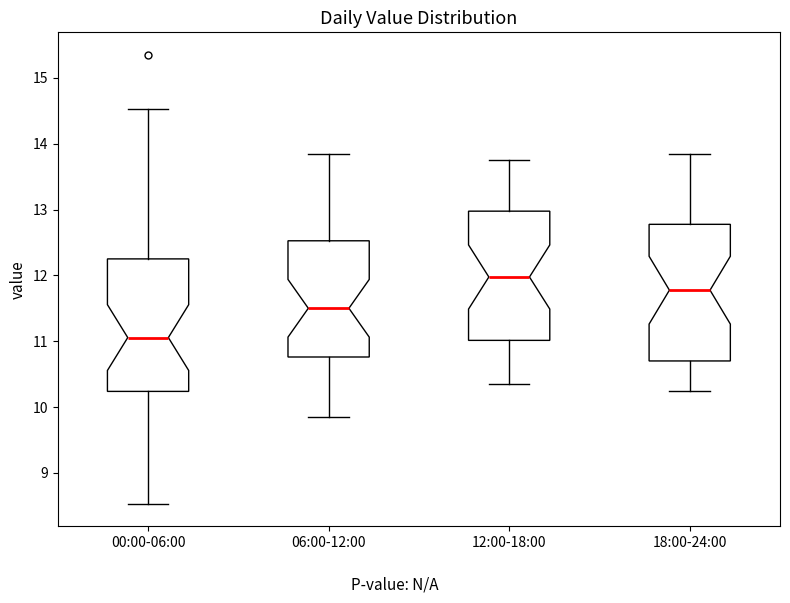

Where is the lower edge of the box for 18:00-24:00 on the y-axis? The values are not printed on the chart, so give them approximately, as read against the axis.

10.7